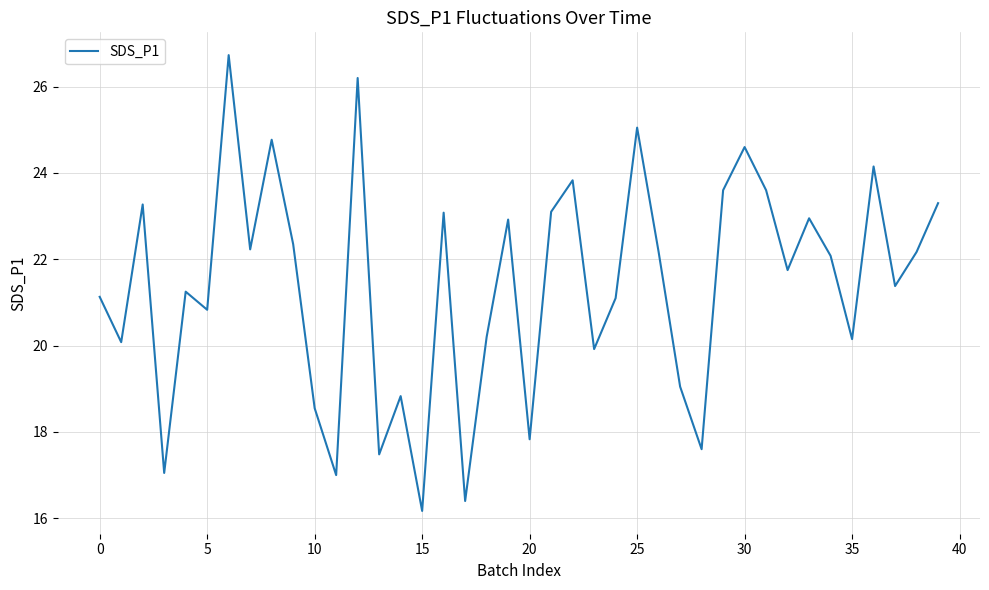

What is the minimum value shown in the chart?

16.2